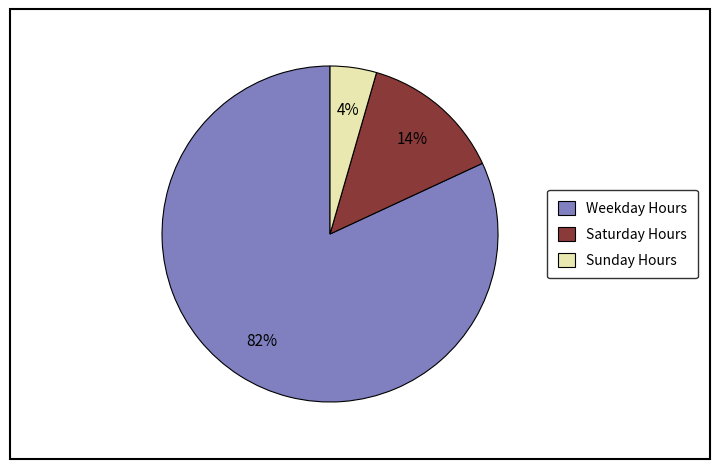

Which slice is the largest?

Weekday Hours